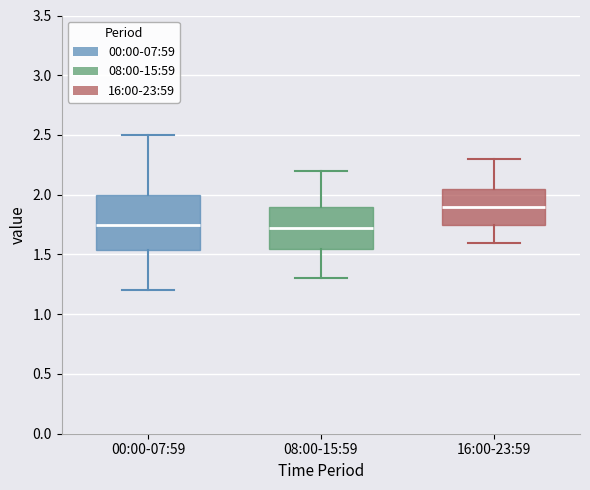

Reading left to right, transcribe this box plot: for each box, give where its median line is, the range the box spans, and where its two whiskers end, as read against the y-axis. The values are not printed on the chart, so give them approximately, as read against the axis.

00:00-07:59: median 1.75, box 1.55 to 2.00, whiskers 1.20 to 2.50
08:00-15:59: median 1.75, box 1.55 to 1.90, whiskers 1.30 to 2.20
16:00-23:59: median 1.90, box 1.75 to 2.05, whiskers 1.60 to 2.30